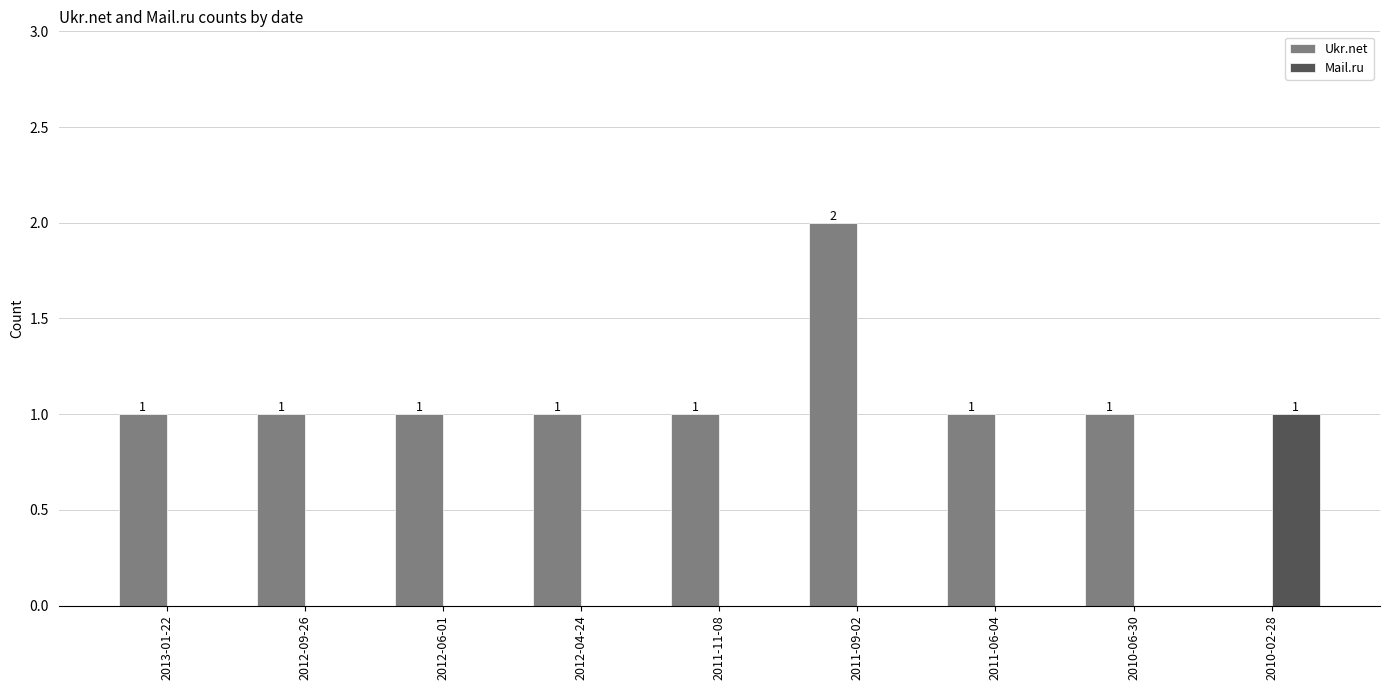

The value of Mail.ru at 2012-06-01 is 0. True or false?

True